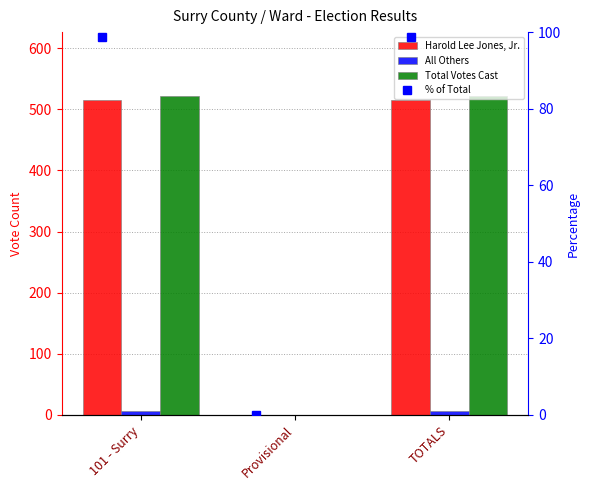

What is the total value across all series at TOTALS?

1142.7